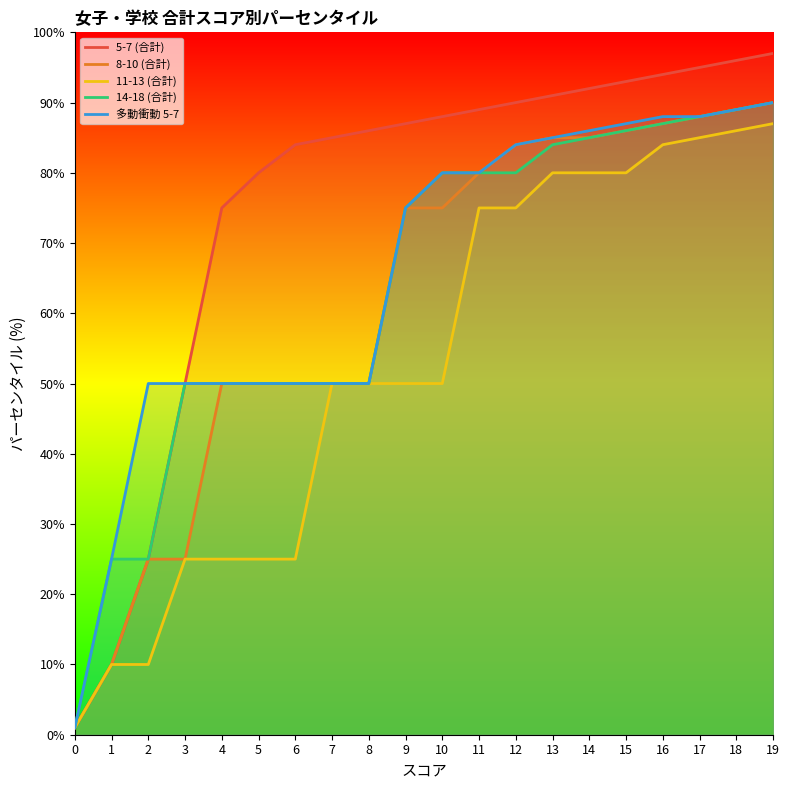

Which series changed the most between 2 and 13?

11-13 (合計)